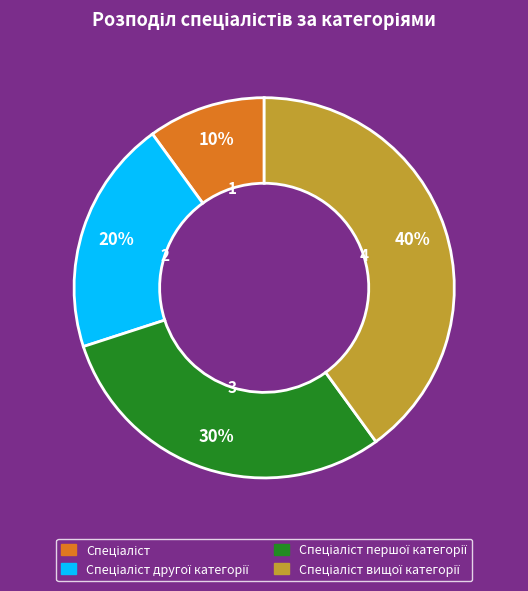

To the nearest percent, what is the average slice percentage?

25%